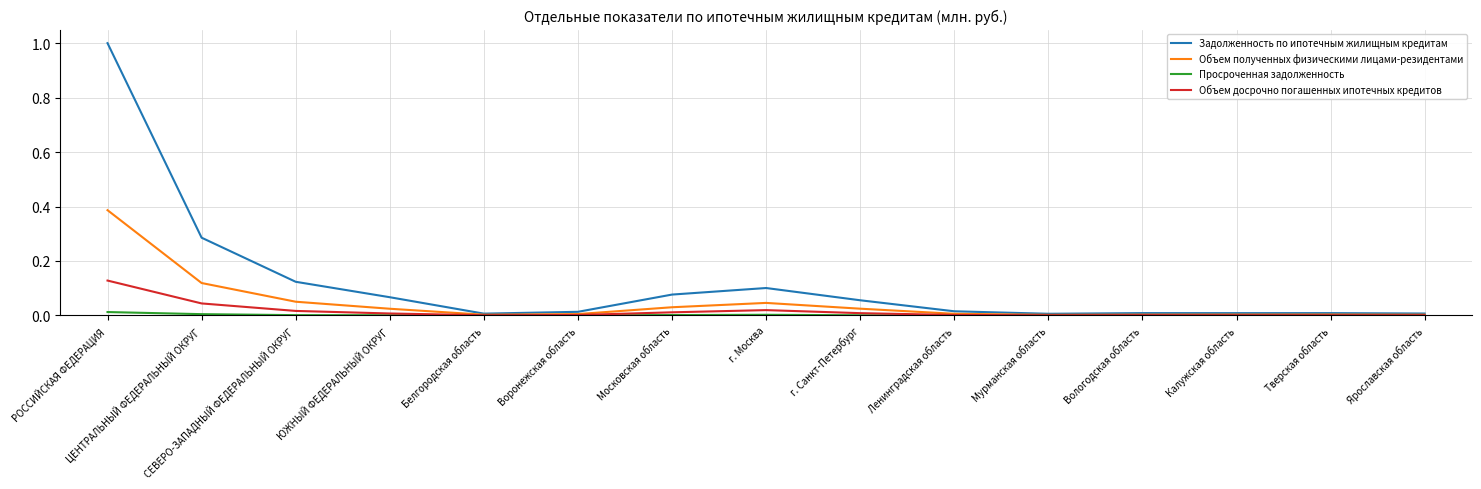

List the series in order of their peak value, highest first.

Задолженность по ипотечным жилищным кредитам, Объем полученных физическими лицами-резидентами, Объем досрочно погашенных ипотечных кредитов, Просроченная задолженность